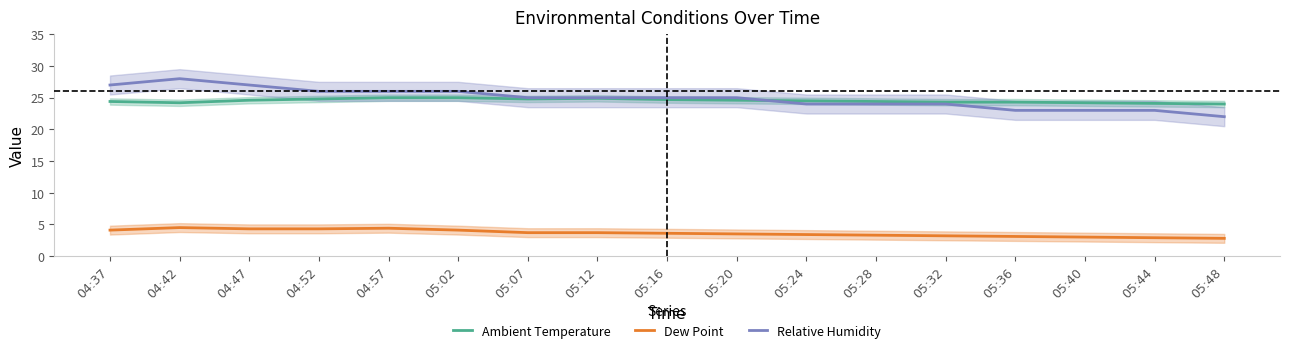

Reading left to right, list all the values displayed in this chart.

Ambient Temperature: 24.4	24.2	24.6	24.8	25.0	25.0	24.8	24.9	24.7	24.6	24.5	24.4	24.3	24.3	24.2	24.1	24.0
Dew Point: 4.1	4.5	4.3	4.3	4.4	4.1	3.7	3.7	3.6	3.5	3.4	3.3	3.2	3.1	3.0	2.9	2.8
Relative Humidity: 27.0	28.0	27.0	26.0	26.0	26.0	25.0	25.0	25.0	25.0	24.0	24.0	24.0	23.0	23.0	23.0	22.0